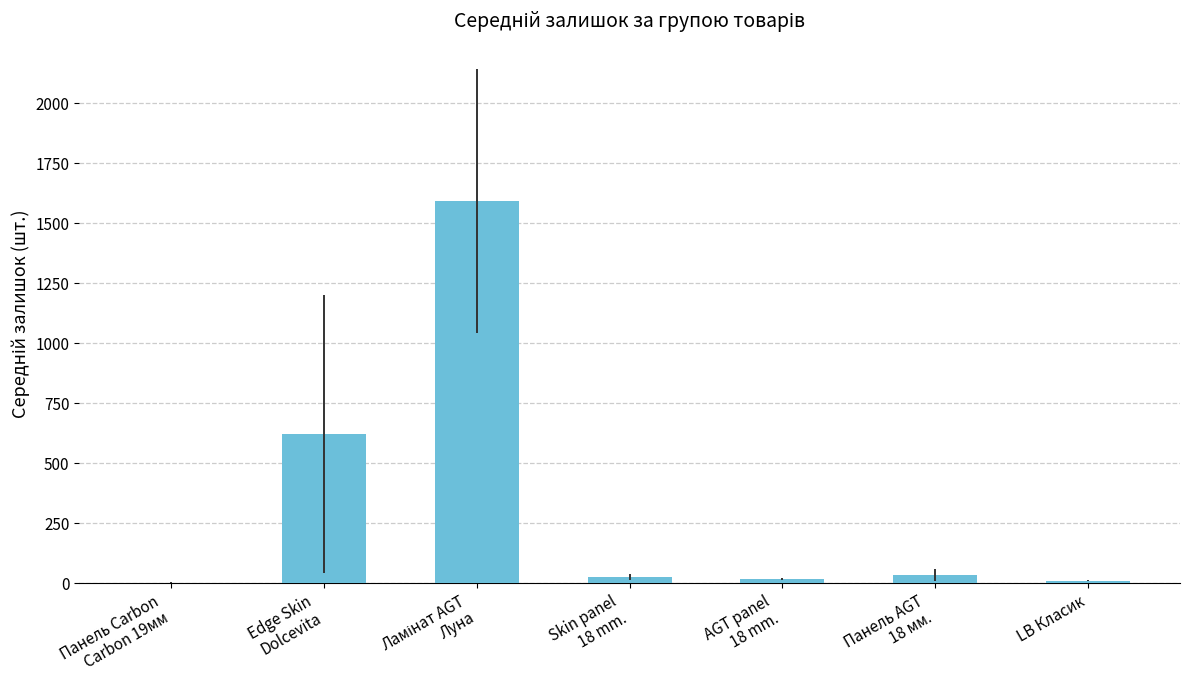

What is the maximum value shown in the chart?

1591.6